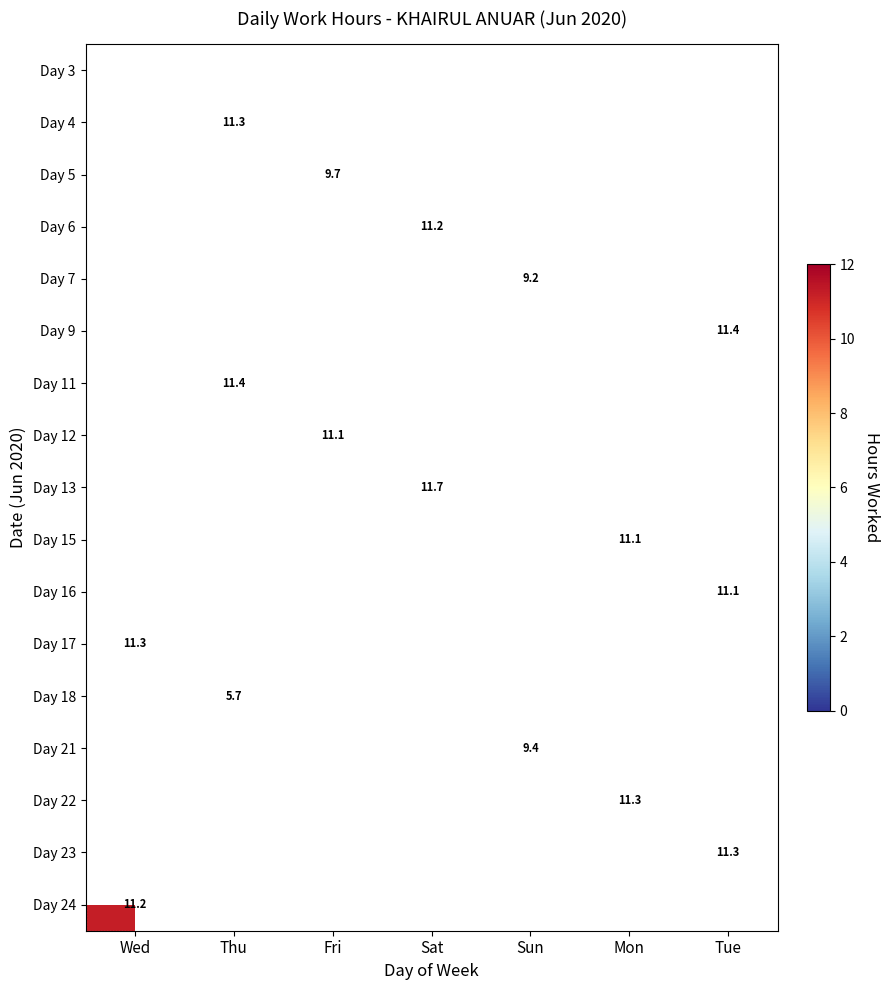

Which label corresponds to the largest value in the chart?

Sat